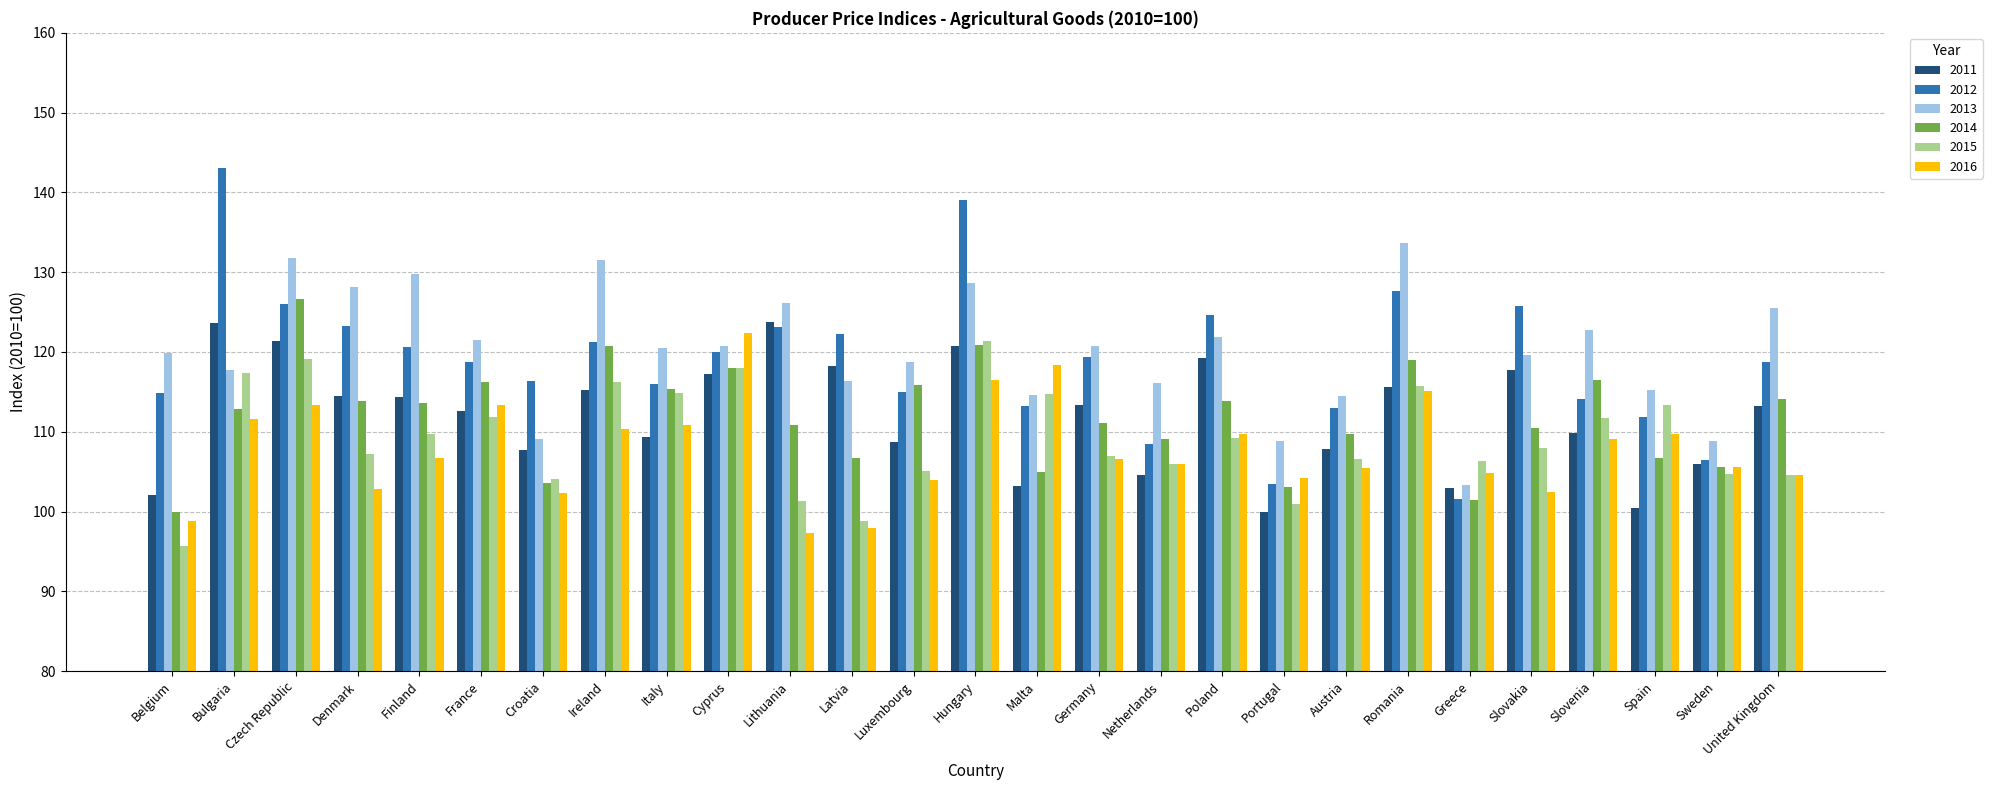

Between Ireland and Sweden, which series saw the biggest shift?

2013